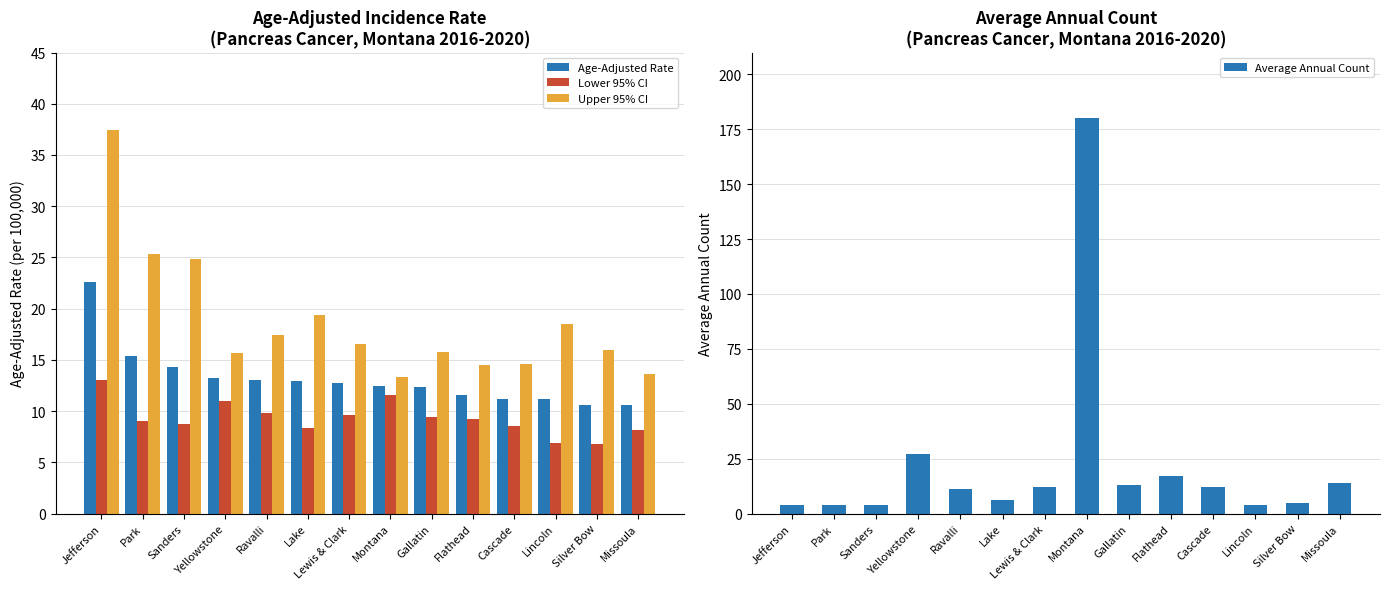

What is the value of the Age-Adjusted Rate bar at the 1st from the left?

22.6